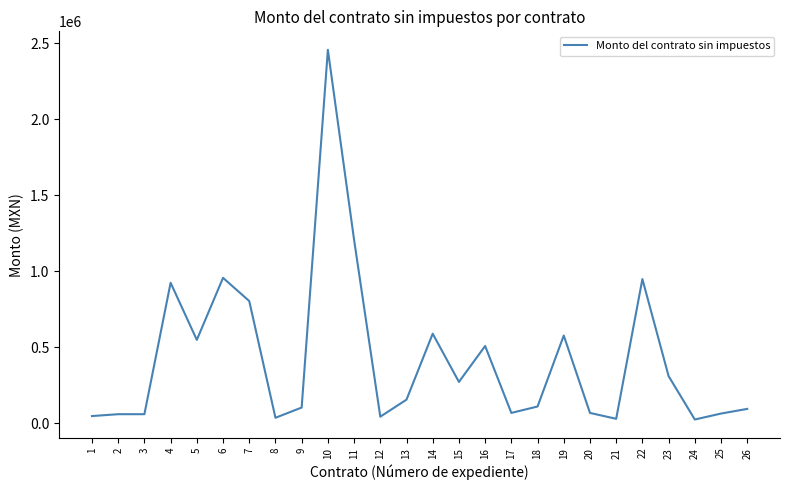

Approximately how many times larger is the value at 9 compared to 8?

2.8